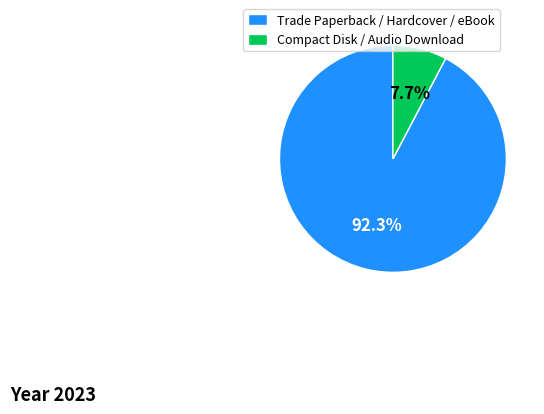

Which category has the smallest portion of the pie?

Compact Disk / Audio Download